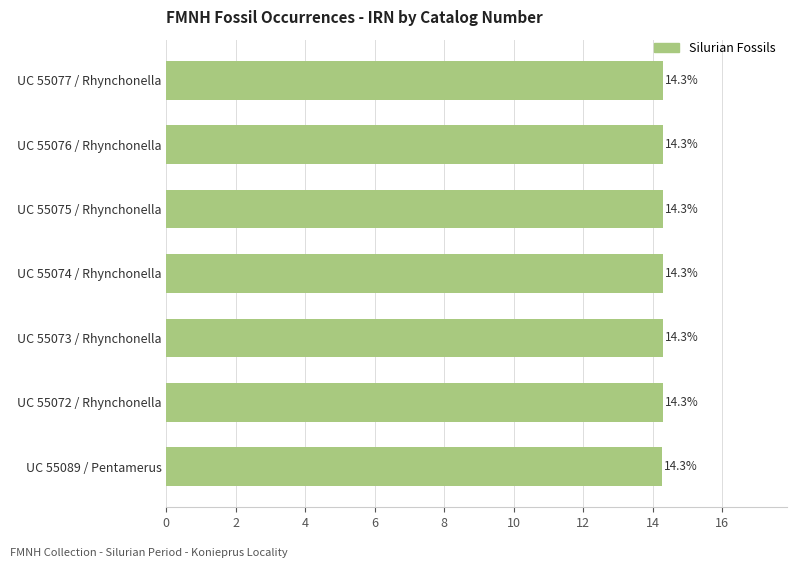

What is the maximum value shown in the chart?

14.3